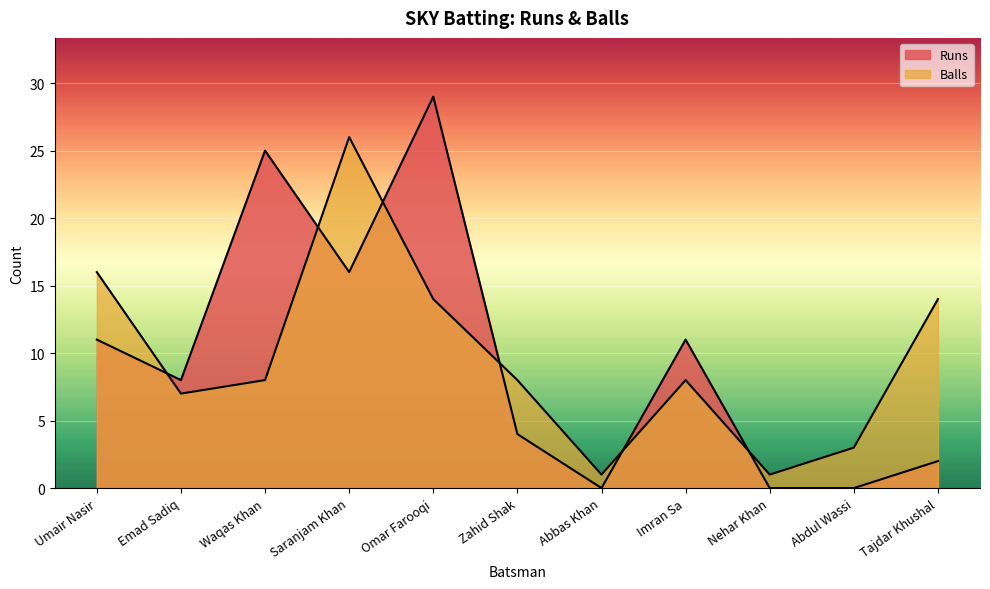

The value of Balls at Emad Sadiq is 10. True or false?

False